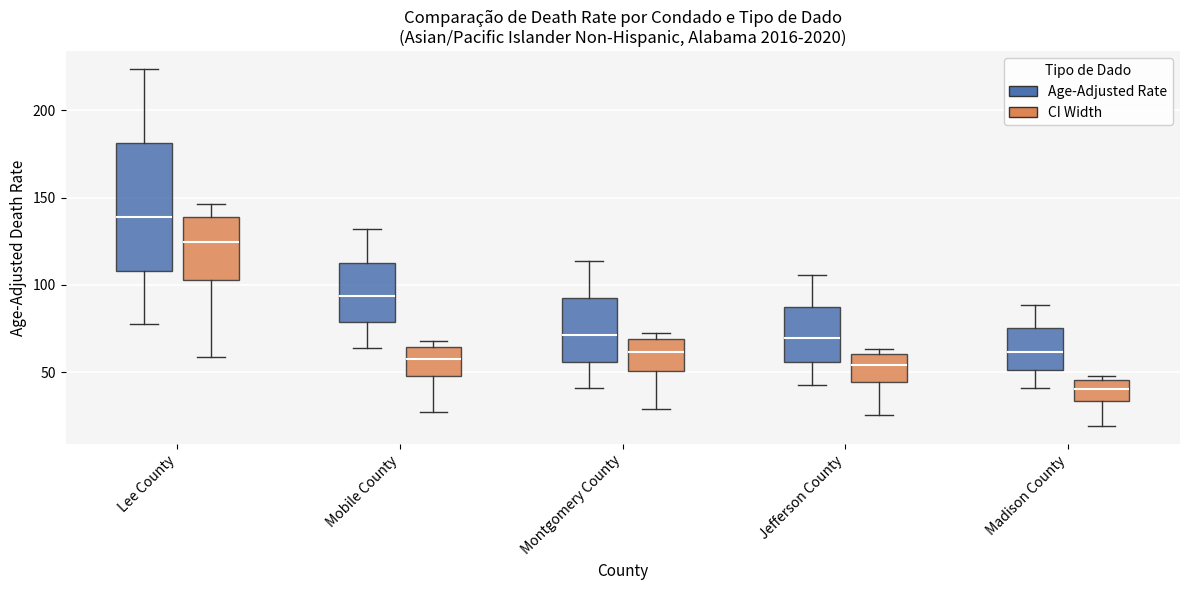

Reading left to right, transcribe this box plot: for each box, give where its median line is, the range the box spans, and where its two whiskers end, as read against the y-axis. The values are not printed on the chart, so give them approximately, as read against the axis.

Lee County (Age-Adjusted Rate): median 140, box 110 to 180, whiskers 75 to 225
Lee County (CI Width): median 125, box 100 to 140, whiskers 60 to 145
Mobile County (Age-Adjusted Rate): median 95, box 80 to 115, whiskers 65 to 130
Mobile County (CI Width): median 60, box 45 to 65, whiskers 25 to 70
Montgomery County (Age-Adjusted Rate): median 70, box 55 to 90, whiskers 40 to 115
Montgomery County (CI Width): median 60, box 50 to 70, whiskers 30 to 75
Jefferson County (Age-Adjusted Rate): median 70, box 55 to 90, whiskers 40 to 105
Jefferson County (CI Width): median 55, box 45 to 60, whiskers 25 to 65
Madison County (Age-Adjusted Rate): median 60, box 50 to 75, whiskers 40 to 90
Madison County (CI Width): median 40, box 35 to 45, whiskers 20 to 50